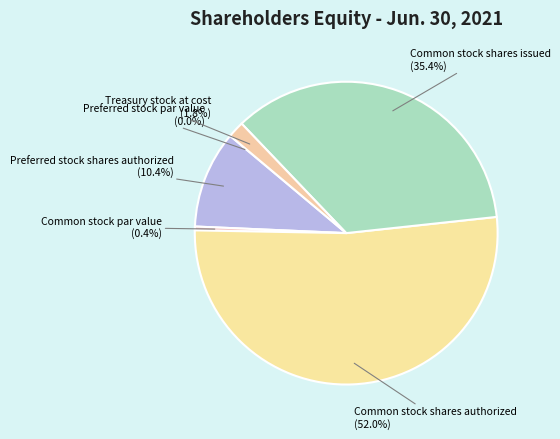

Which has a higher value, Common stock shares authorized or Common stock shares issued?

Common stock shares authorized